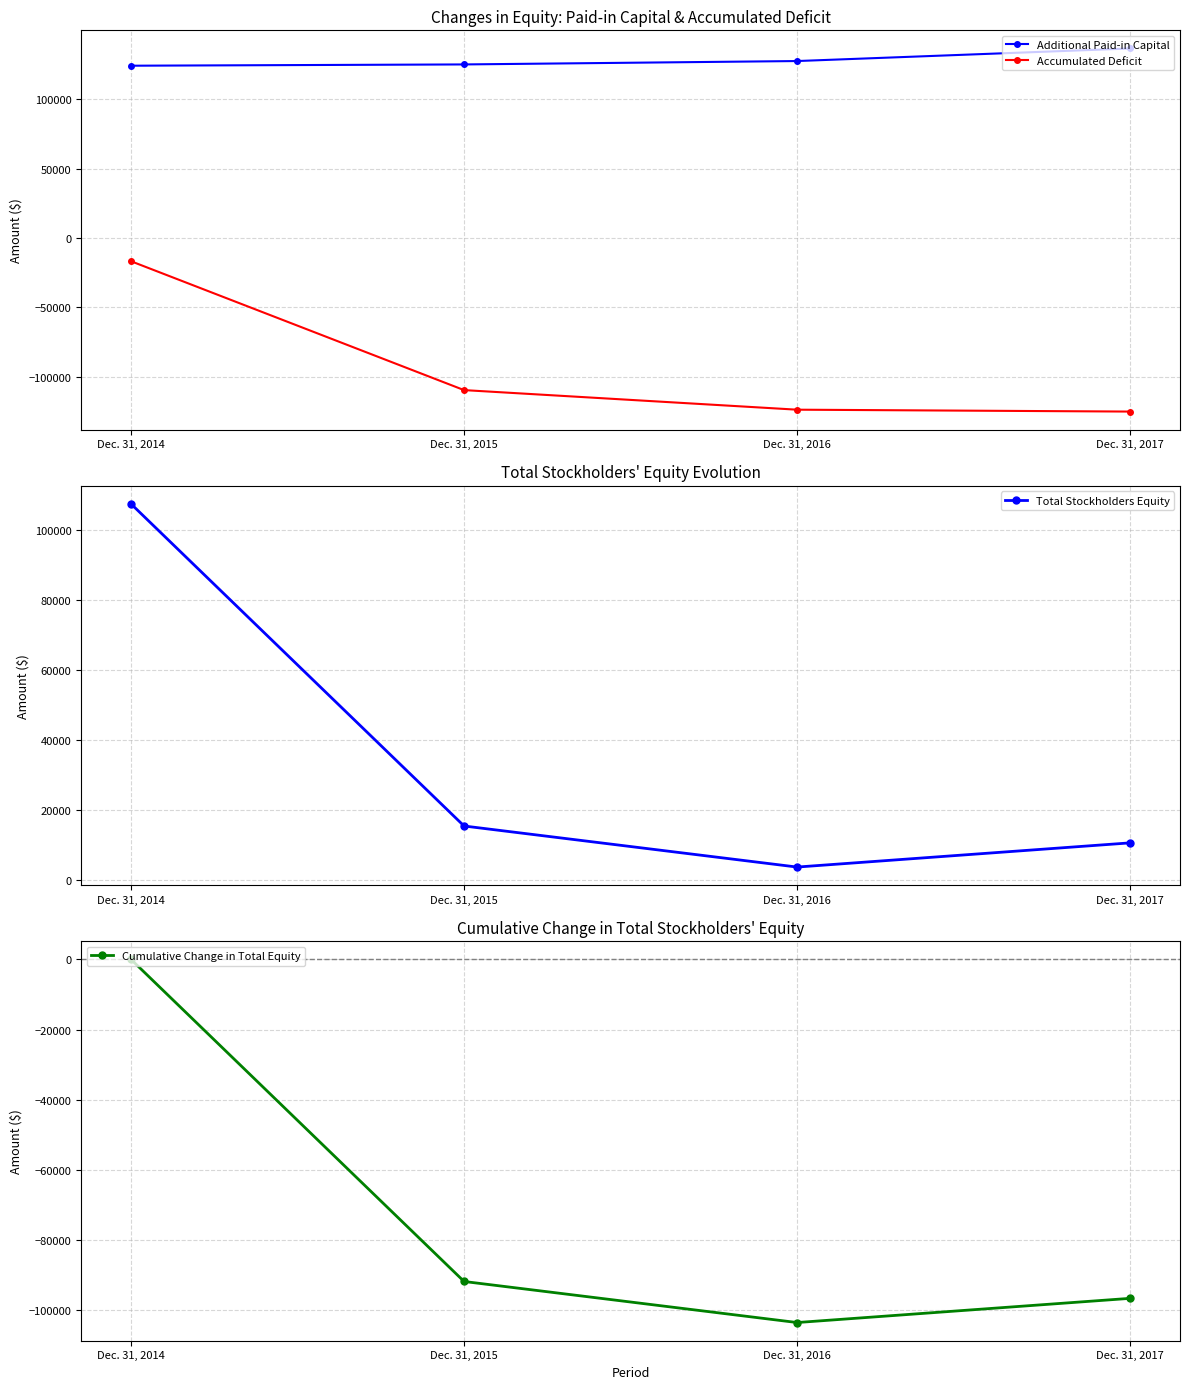

How many lines are shown in the chart?

4